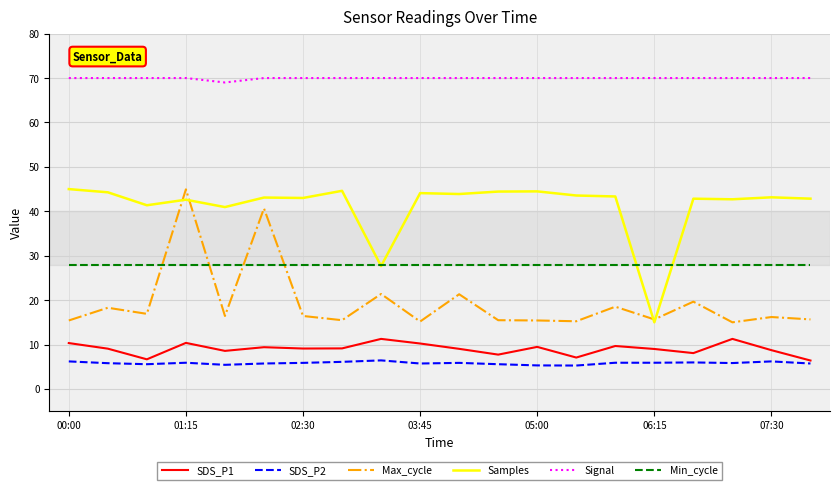

What is the minimum value for SDS_P1?

6.4